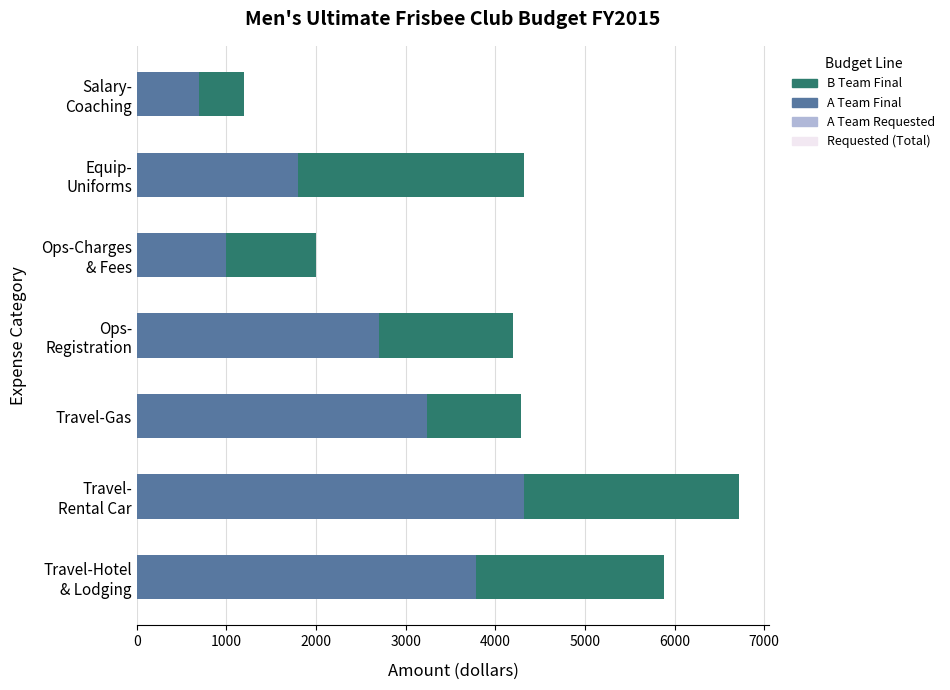

The value of A Team Final at Ops-Charges & Fees is 1000. True or false?

True